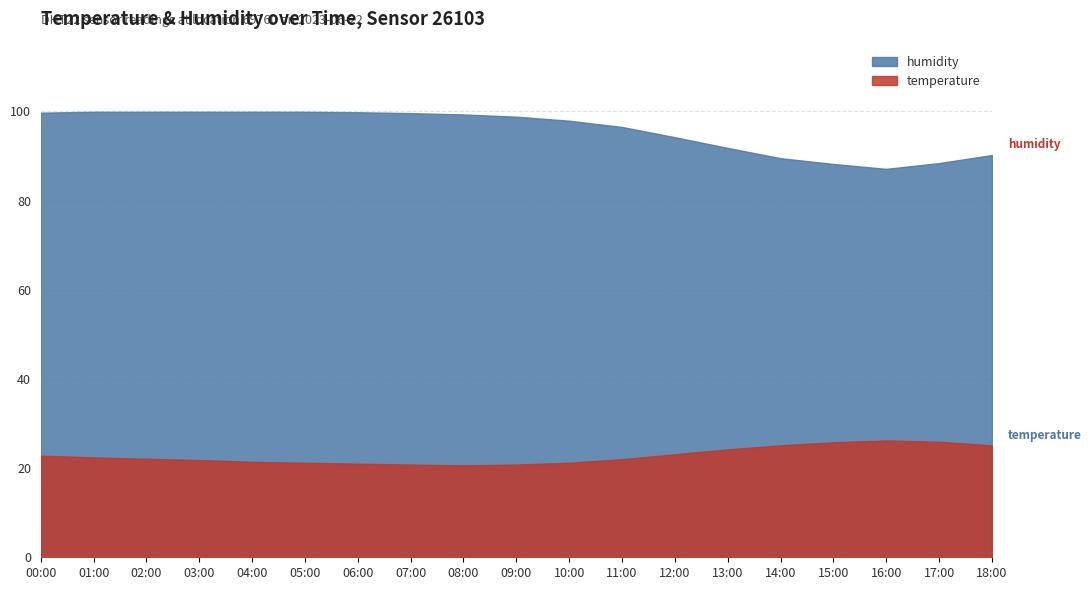

How many series are shown in this chart?

2